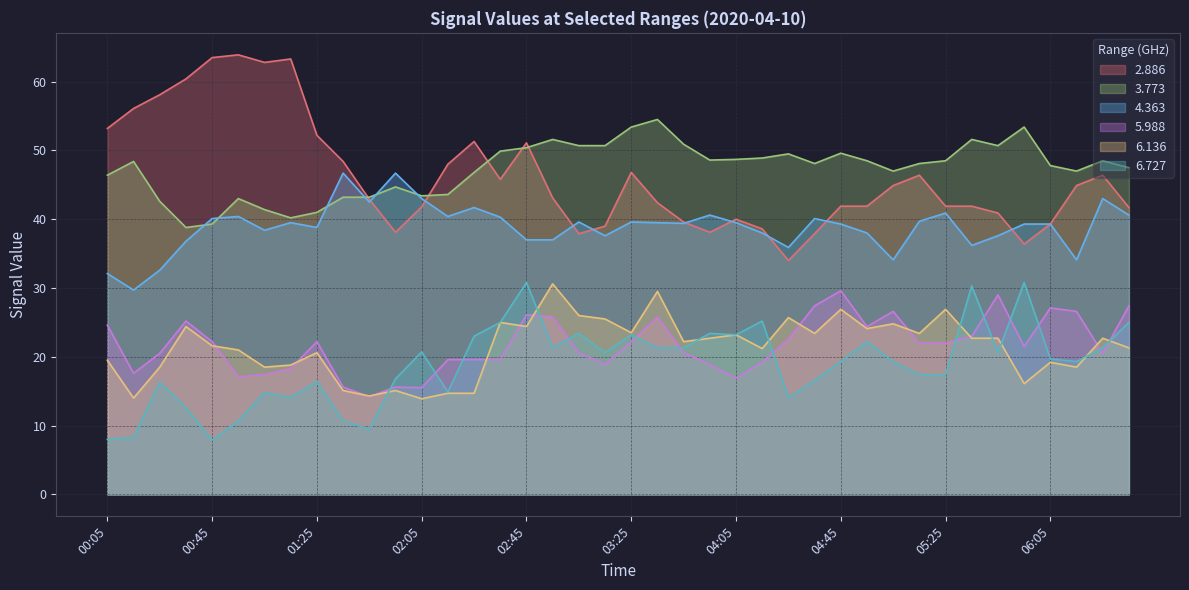

Reading left to right, what are all the values shown in this chart?

2.886: 00:05=53.2	00:15=56.1	00:25=58.1	00:35=60.4	00:45=63.5	00:55=63.9	01:05=62.8	01:15=63.3	01:25=52.2	01:35=48.4	01:45=42.9	01:55=38.1	02:05=41.8	02:15=48.0	02:25=51.3	02:35=45.8	02:45=51.1	02:55=43.1	03:05=37.9	03:15=39.0	03:25=46.8	03:35=42.4	03:45=39.6	03:55=38.1	04:05=40.0	04:15=38.6	04:25=34.0	04:35=37.9	04:45=41.9	04:55=41.9	05:05=44.9	05:15=46.4	05:25=41.9	05:35=41.9	05:45=40.9	05:55=36.4	06:05=39.3	06:15=44.9	06:25=46.4	06:35=41.7
3.773: 00:05=46.4	00:15=48.4	00:25=42.6	00:35=38.8	00:45=39.3	00:55=43.0	01:05=41.4	01:15=40.2	01:25=41.0	01:35=43.2	01:45=43.2	01:55=44.7	02:05=43.4	02:15=43.6	02:25=46.8	02:35=49.9	02:45=50.4	02:55=51.6	03:05=50.7	03:15=50.7	03:25=53.4	03:35=54.5	03:45=50.9	03:55=48.6	04:05=48.7	04:15=48.9	04:25=49.5	04:35=48.1	04:45=49.6	04:55=48.5	05:05=47.0	05:15=48.1	05:25=48.5	05:35=51.6	05:45=50.7	05:55=53.4	06:05=47.8	06:15=47.0	06:25=48.5	06:35=47.5
4.363: 00:05=32.1	00:15=29.7	00:25=32.6	00:35=36.8	00:45=40.1	00:55=40.4	01:05=38.4	01:15=39.5	01:25=38.8	01:35=46.7	01:45=42.5	01:55=46.7	02:05=43.0	02:15=40.4	02:25=41.7	02:35=40.3	02:45=37.0	02:55=37.0	03:05=39.6	03:15=37.6	03:25=39.6	03:35=39.5	03:45=39.4	03:55=40.6	04:05=39.5	04:15=38.0	04:25=35.9	04:35=40.1	04:45=39.3	04:55=38.0	05:05=34.1	05:15=39.7	05:25=40.9	05:35=36.2	05:45=37.6	05:55=39.3	06:05=39.3	06:15=34.1	06:25=43.0	06:35=40.6
5.988: 00:05=24.6	00:15=17.6	00:25=20.5	00:35=25.2	00:45=22.2	00:55=17.1	01:05=17.4	01:15=18.3	01:25=22.2	01:35=15.6	01:45=14.2	01:55=15.6	02:05=15.5	02:15=19.6	02:25=19.6	02:35=19.6	02:45=26.1	02:55=25.8	03:05=20.6	03:15=18.9	03:25=22.2	03:35=25.8	03:45=20.6	03:55=18.9	04:05=16.9	04:15=19.2	04:25=22.6	04:35=27.4	04:45=29.6	04:55=24.4	05:05=26.6	05:15=22.0	05:25=22.0	05:35=23.0	05:45=29.0	05:55=21.5	06:05=27.1	06:15=26.6	06:25=20.5	06:35=27.4
6.136: 00:05=19.5	00:15=14.0	00:25=18.5	00:35=24.4	00:45=21.6	00:55=21.0	01:05=18.5	01:15=18.8	01:25=20.6	01:35=15.1	01:45=14.3	01:55=15.1	02:05=13.9	02:15=14.7	02:25=14.7	02:35=25.0	02:45=24.4	02:55=30.6	03:05=26.0	03:15=25.5	03:25=23.5	03:35=29.5	03:45=22.2	03:55=22.7	04:05=23.2	04:15=21.2	04:25=25.7	04:35=23.4	04:45=26.9	04:55=24.1	05:05=24.8	05:15=23.4	05:25=26.9	05:35=22.7	05:45=22.7	05:55=16.1	06:05=19.2	06:15=18.5	06:25=22.7	06:35=21.3
6.727: 00:05=8.0	00:15=8.3	00:25=16.3	00:35=12.6	00:45=7.9	00:55=10.7	01:05=14.8	01:15=14.1	01:25=16.4	01:35=10.7	01:45=9.5	01:55=16.8	02:05=20.7	02:15=14.9	02:25=23.0	02:35=25.0	02:45=30.8	02:55=21.3	03:05=23.4	03:15=20.6	03:25=23.2	03:35=21.3	03:45=21.3	03:55=23.4	04:05=23.2	04:15=25.2	04:25=14.0	04:35=16.6	04:45=19.3	04:55=22.2	05:05=19.3	05:15=17.4	05:25=17.4	05:35=30.3	05:45=20.6	05:55=30.8	06:05=19.7	06:15=19.3	06:25=21.3	06:35=25.0